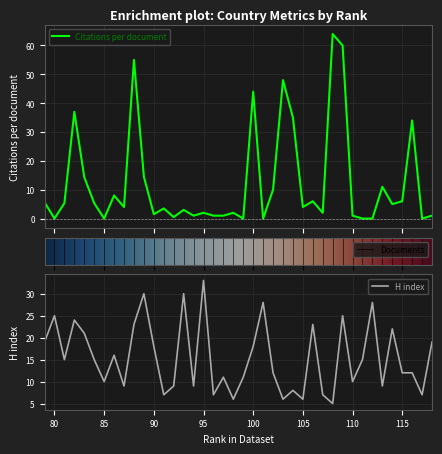

What is the difference between the second highest and minimum values in the H index series?

25.0